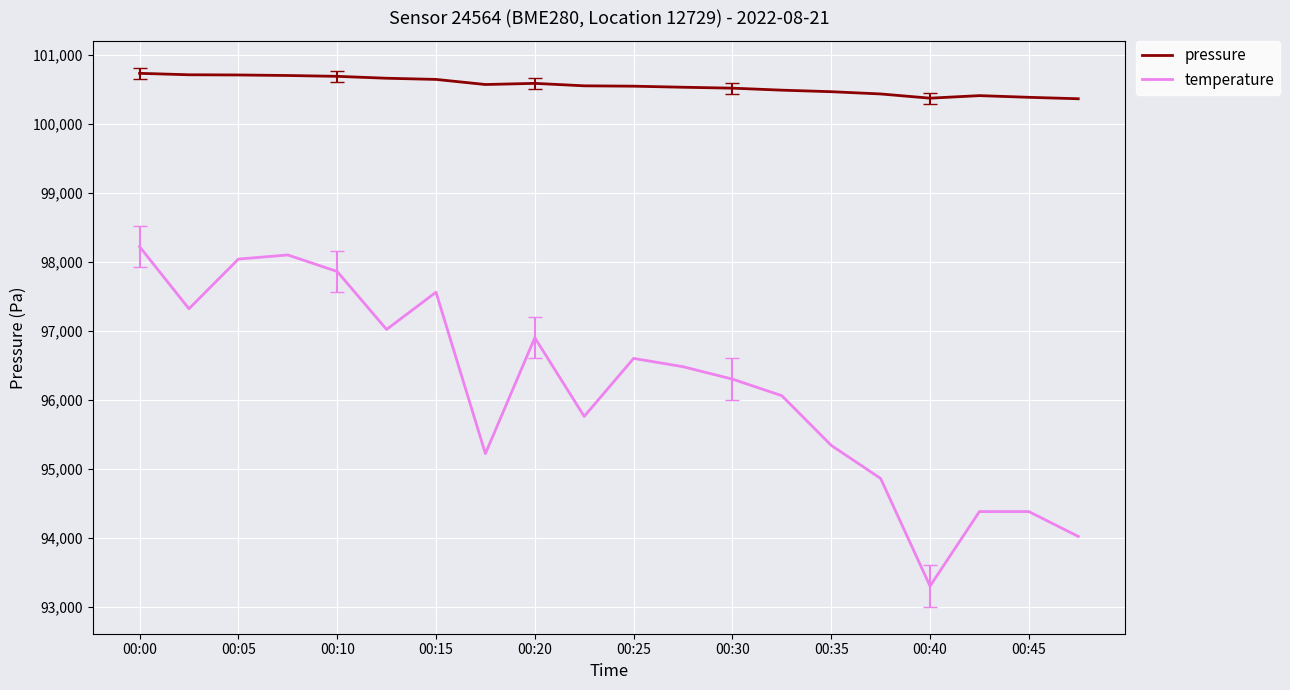

What is the difference between the maximum and minimum values in the temperature series?

4920.0